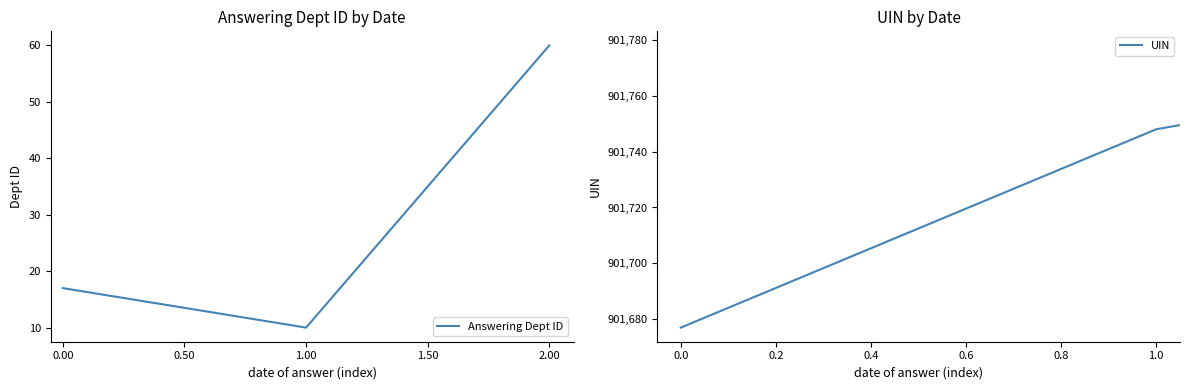

List the series in order of their peak value, highest first.

UIN, Answering Dept ID